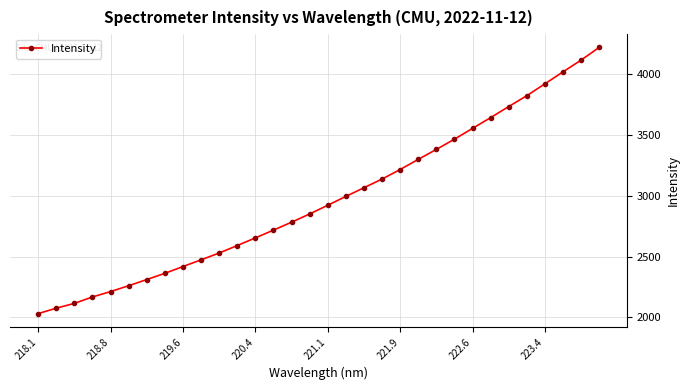

What is the minimum value shown in the chart?

2030.7